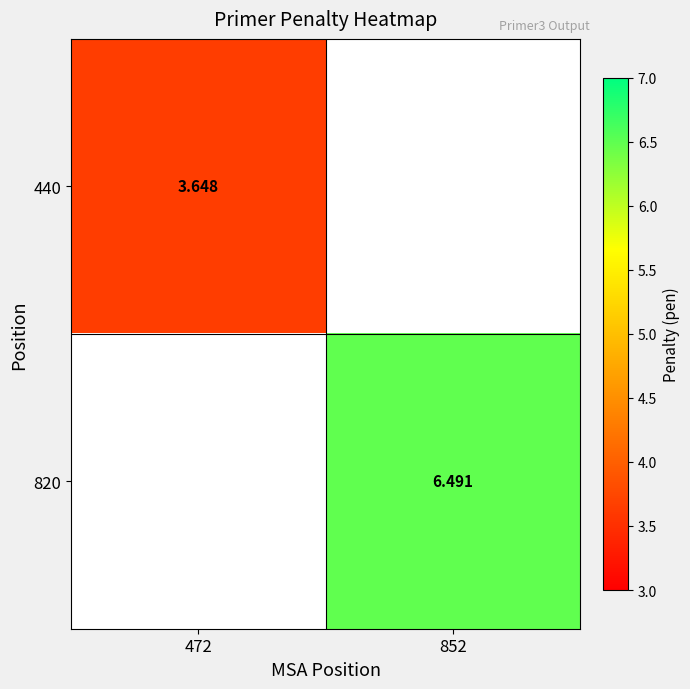

Is the value of 820 at 852 greater than the value of 440 at 472?

Yes